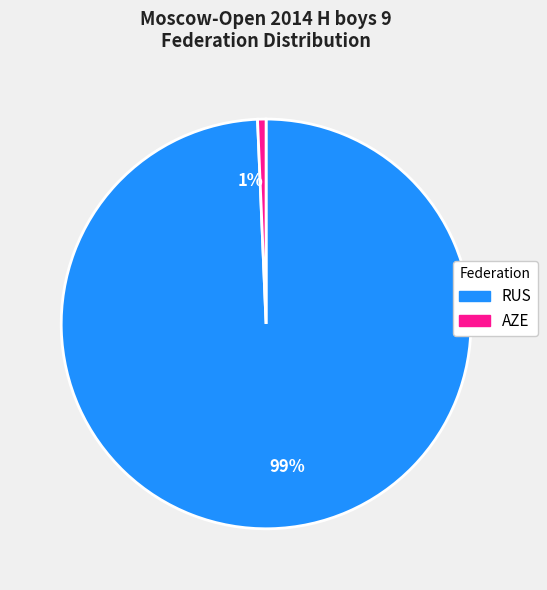

Is the sum of 1% and 99% greater than half?

Yes